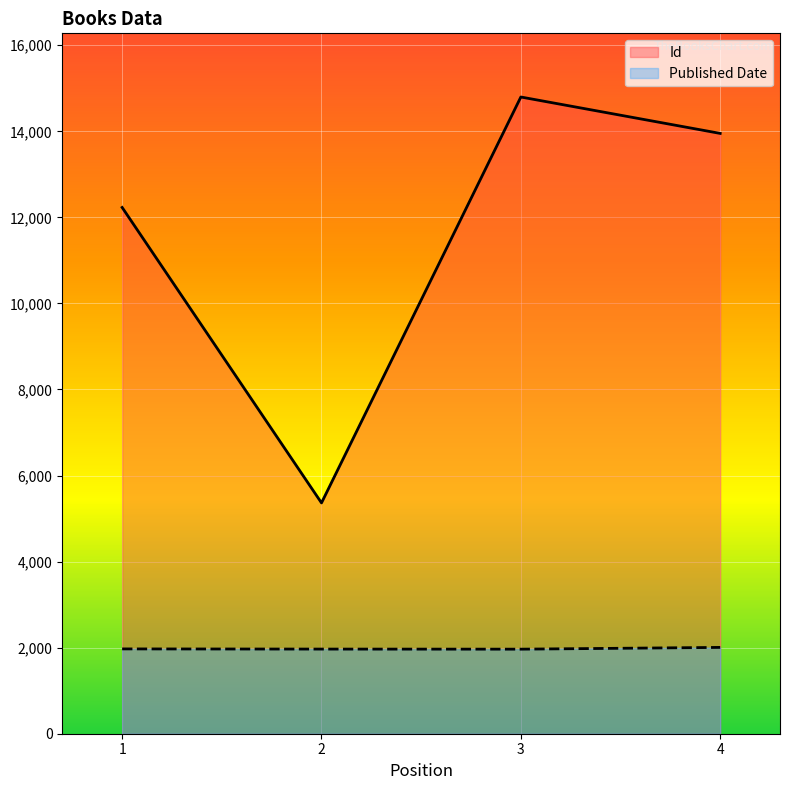

How many data points in Id are less than 13951?

2